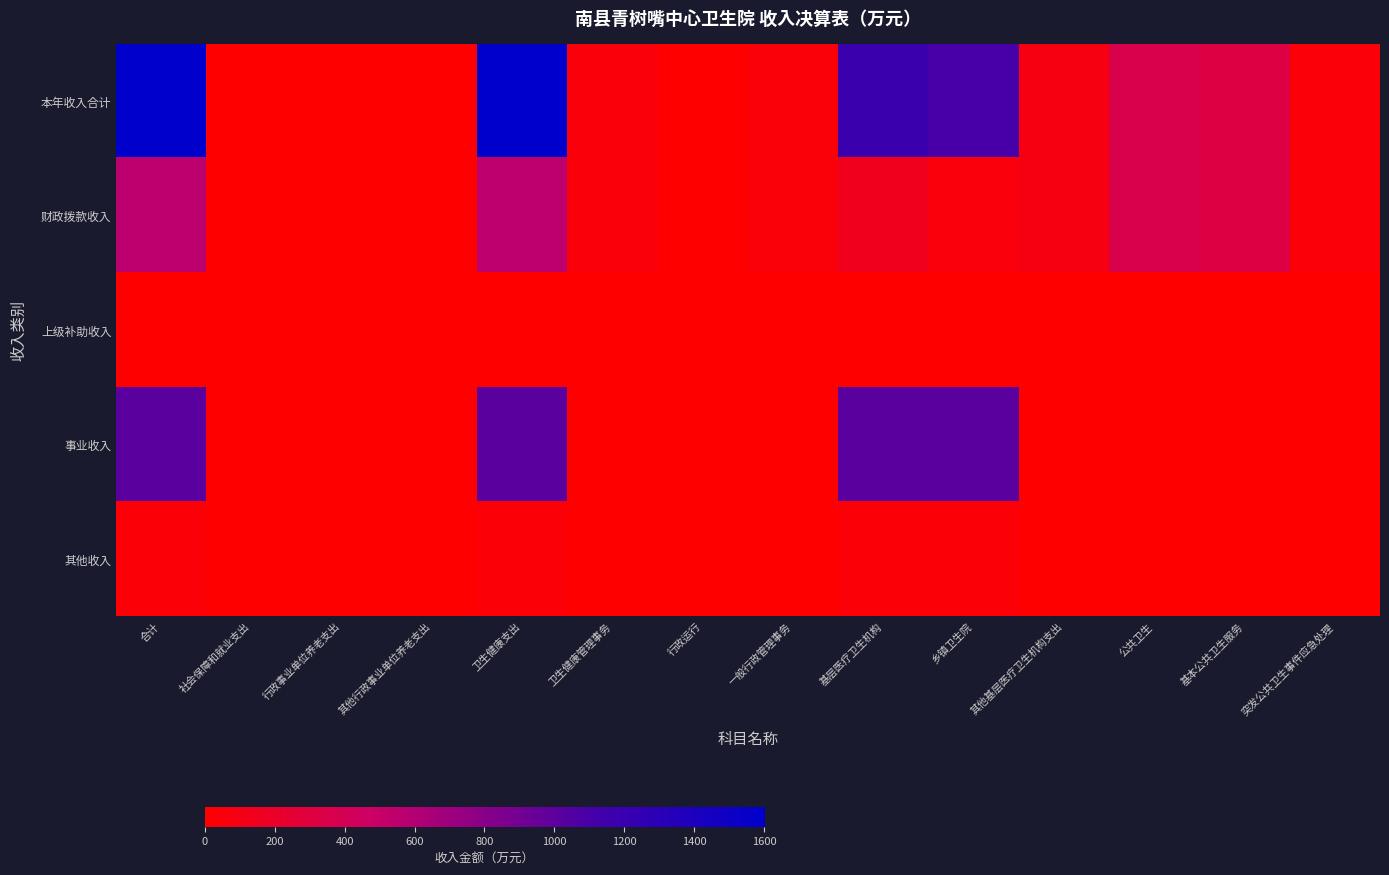

Reading left to right, list all the values displayed in this chart.

本年收入合计: 合计=1603.1	社会保障和就业支出=3.8	行政事业单位养老支出=3.8	其他行政事业单位养老支出=3.8	卫生健康支出=1599.4	卫生健康管理事务=51.7	行政运行=4.0	一般行政管理事务=47.7	基层医疗卫生机构=1188.8	乡镇卫生院=1107.0	其他基层医疗卫生机构支出=81.8	公共卫生=358.9	基本公共卫生服务=318.9	突发公共卫生事件应急处理=40.0
财政拨款收入: 合计=552.6	社会保障和就业支出=3.8	行政事业单位养老支出=3.8	其他行政事业单位养老支出=3.8	卫生健康支出=548.9	卫生健康管理事务=51.7	行政运行=4.0	一般行政管理事务=47.7	基层医疗卫生机构=138.2	乡镇卫生院=56.5	其他基层医疗卫生机构支出=81.8	公共卫生=358.9	基本公共卫生服务=318.9	突发公共卫生事件应急处理=40.0
上级补助收入: 合计=0.0	社会保障和就业支出=0.0	行政事业单位养老支出=0.0	其他行政事业单位养老支出=0.0	卫生健康支出=0.0	卫生健康管理事务=0.0	行政运行=0.0	一般行政管理事务=0.0	基层医疗卫生机构=0.0	乡镇卫生院=0.0	其他基层医疗卫生机构支出=0.0	公共卫生=0.0	基本公共卫生服务=0.0	突发公共卫生事件应急处理=0.0
事业收入: 合计=1016.2	社会保障和就业支出=0.0	行政事业单位养老支出=0.0	其他行政事业单位养老支出=0.0	卫生健康支出=1016.2	卫生健康管理事务=0.0	行政运行=0.0	一般行政管理事务=0.0	基层医疗卫生机构=1016.2	乡镇卫生院=1016.2	其他基层医疗卫生机构支出=0.0	公共卫生=0.0	基本公共卫生服务=0.0	突发公共卫生事件应急处理=0.0
其他收入: 合计=34.3	社会保障和就业支出=0.0	行政事业单位养老支出=0.0	其他行政事业单位养老支出=0.0	卫生健康支出=34.3	卫生健康管理事务=0.0	行政运行=0.0	一般行政管理事务=0.0	基层医疗卫生机构=34.3	乡镇卫生院=34.3	其他基层医疗卫生机构支出=0.0	公共卫生=0.0	基本公共卫生服务=0.0	突发公共卫生事件应急处理=0.0